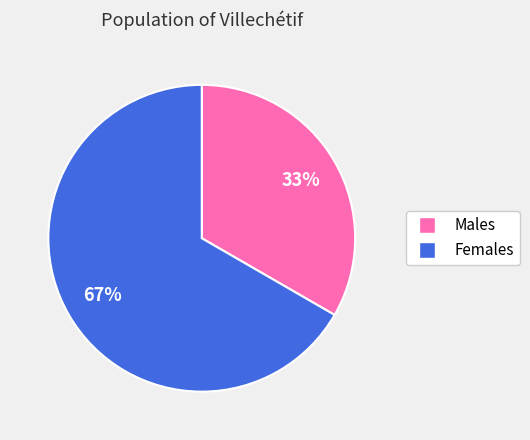

How many segments does this pie chart have?

2